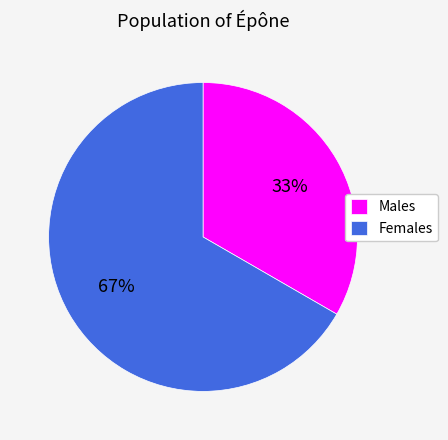

Approximately how many times larger is the value at Females compared to Males?

2.0